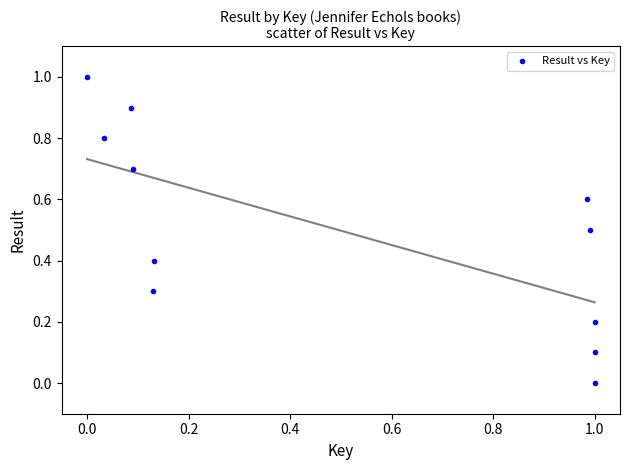

What is the average X value?

0.5